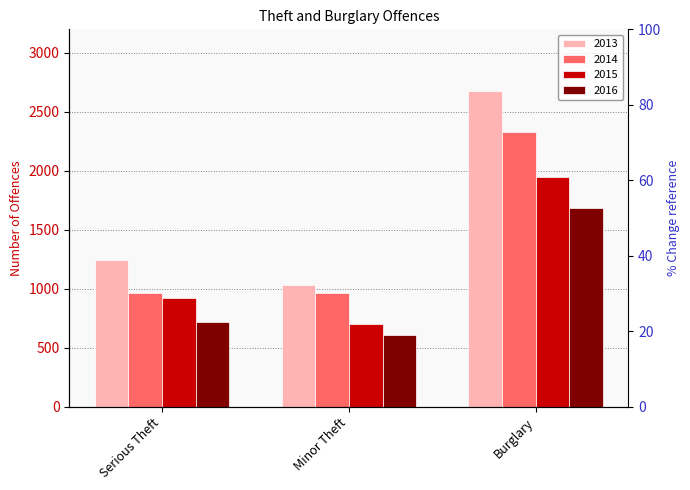

At which category is the sum across all series the highest?

Burglary